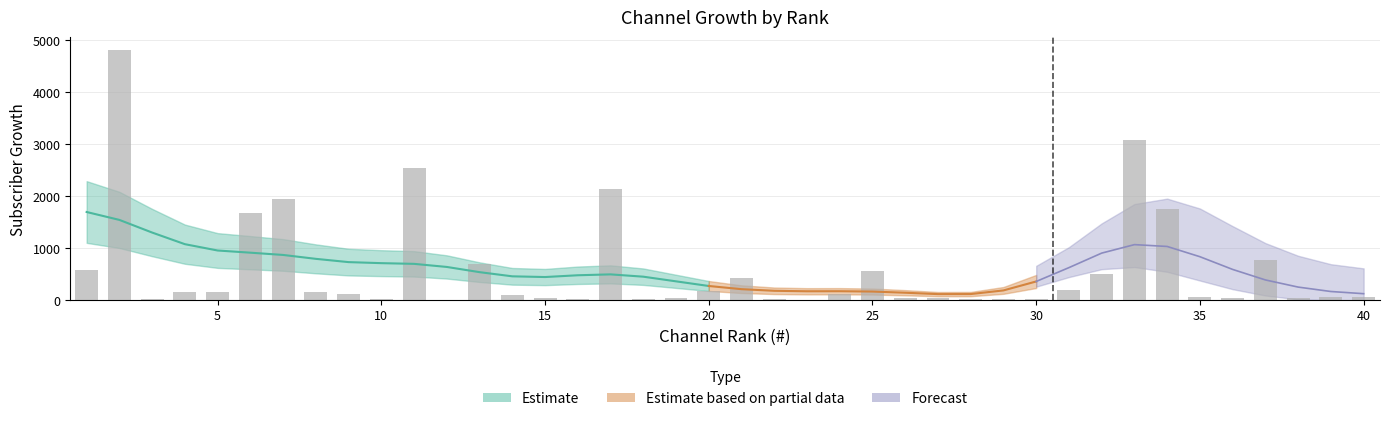

What is the change in value from 12 to 18?

+8